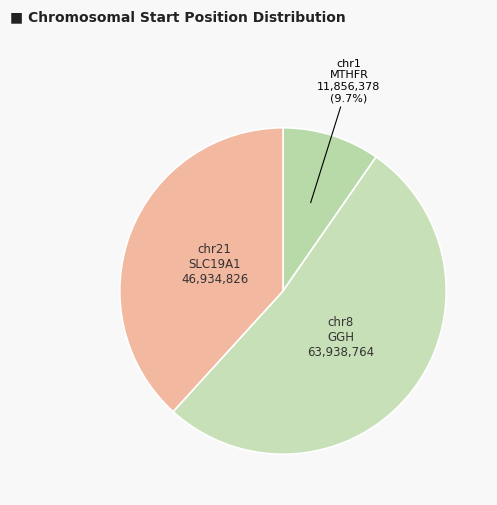

How many segments does this pie chart have?

3